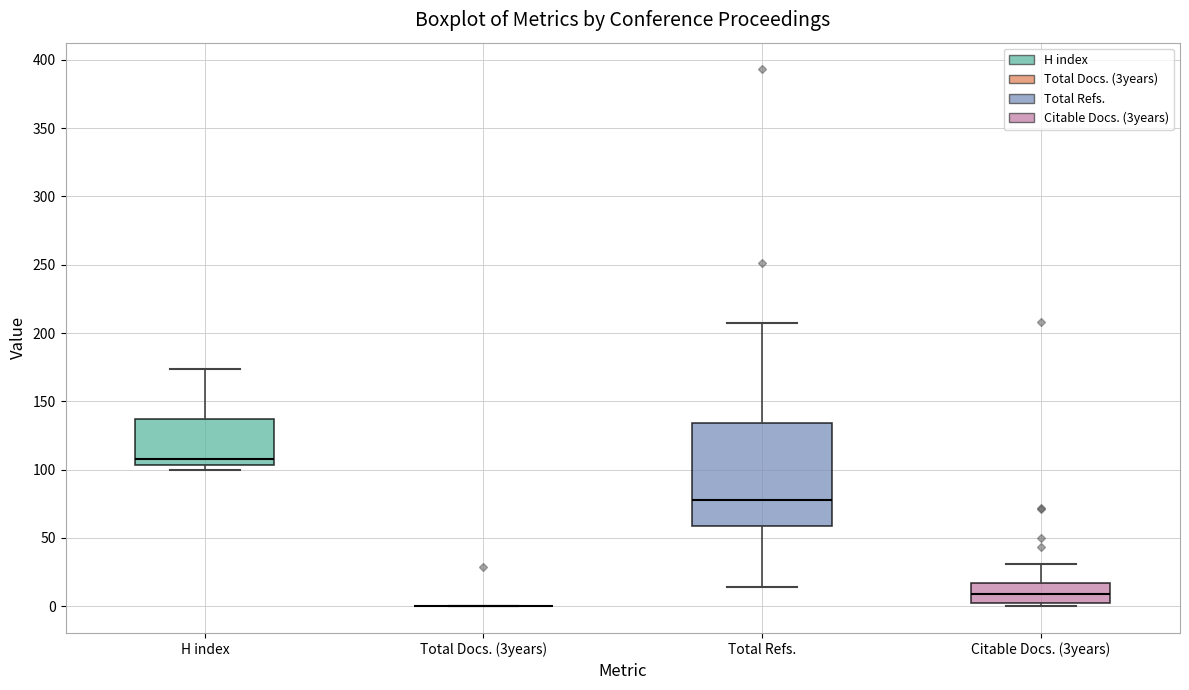

Where is the lower edge of the box for H index on the y-axis? The values are not printed on the chart, so give them approximately, as read against the axis.

105